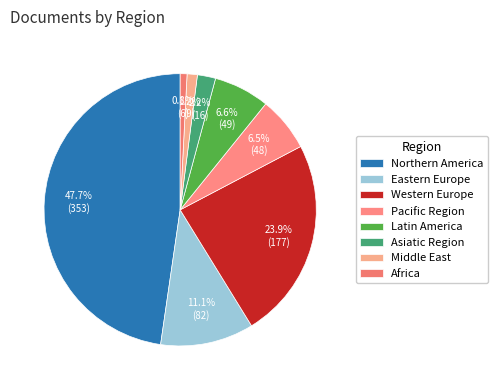

To the nearest percent, what is the difference between the largest and smallest slice percentages?

47%